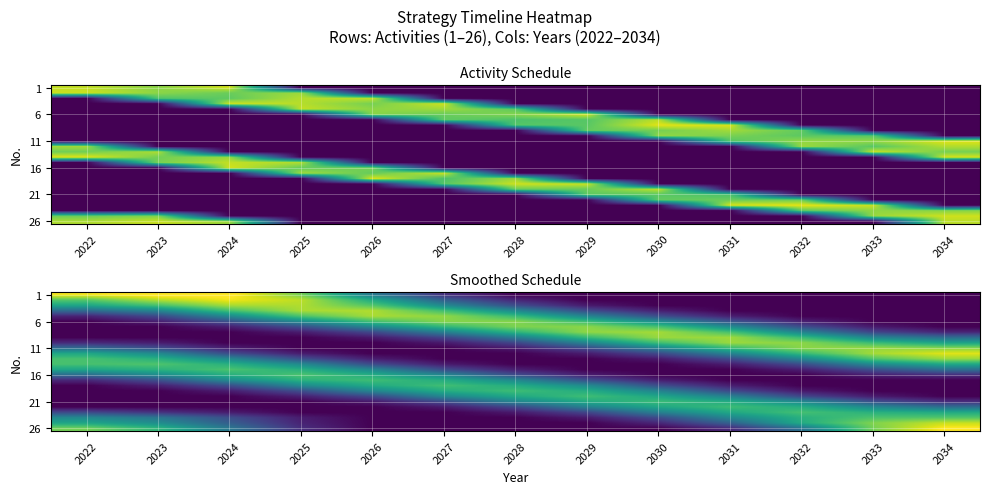

Read the 21 value at 2029.

0.6